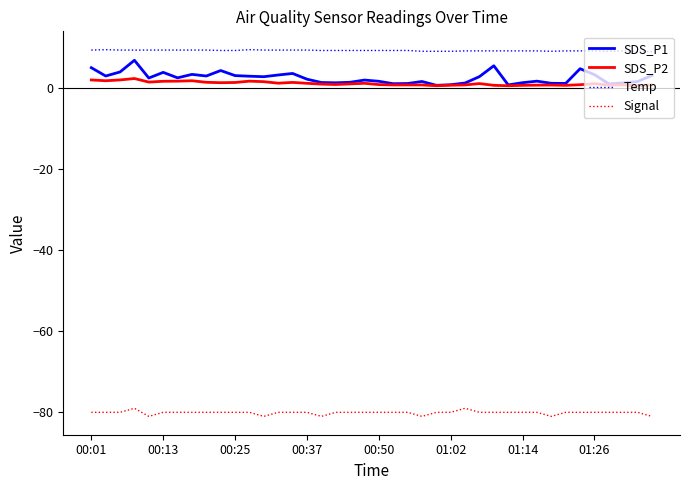

What is the smallest value displayed?

-81.0